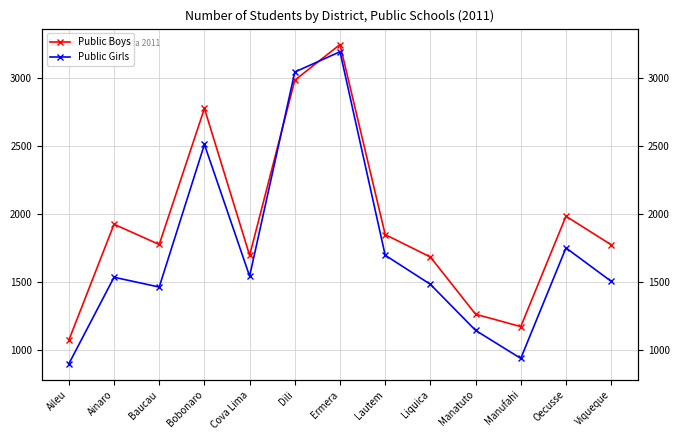

Reading right to left, extract all data points from this chart.

Public Boys: 1773	1983	1171	1262	1683	1848	3246	2984	1695	2776	1775	1924	1071
Public Girls: 1504	1750	937	1143	1482	1696	3193	3044	1542	2511	1462	1534	897